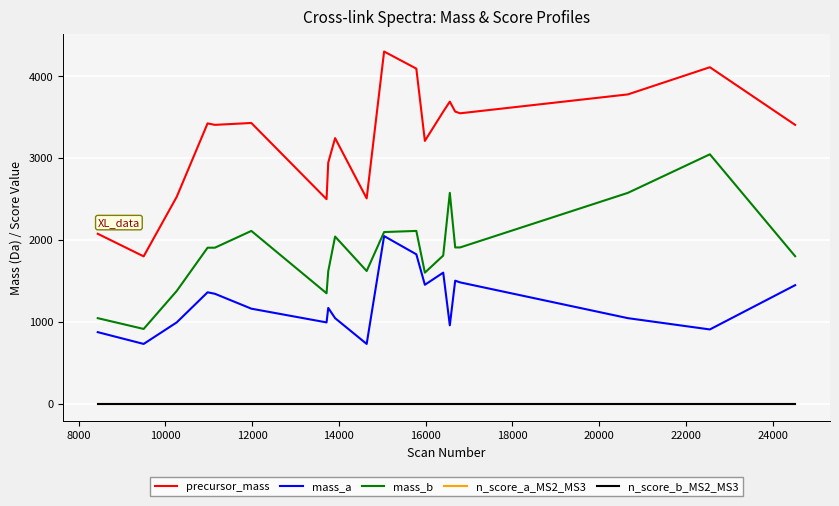

Does the chart have visible grid lines?

Yes